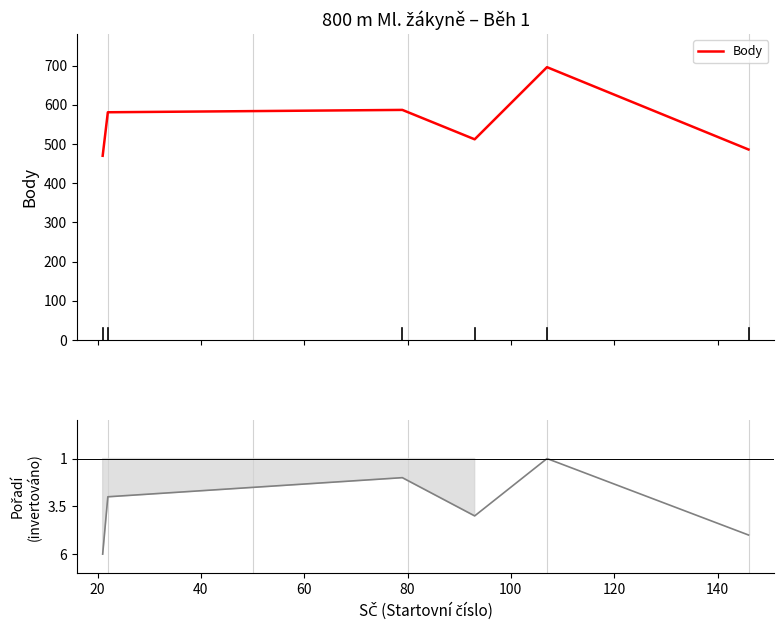

At how many categories does at least one series exceed 123?

6